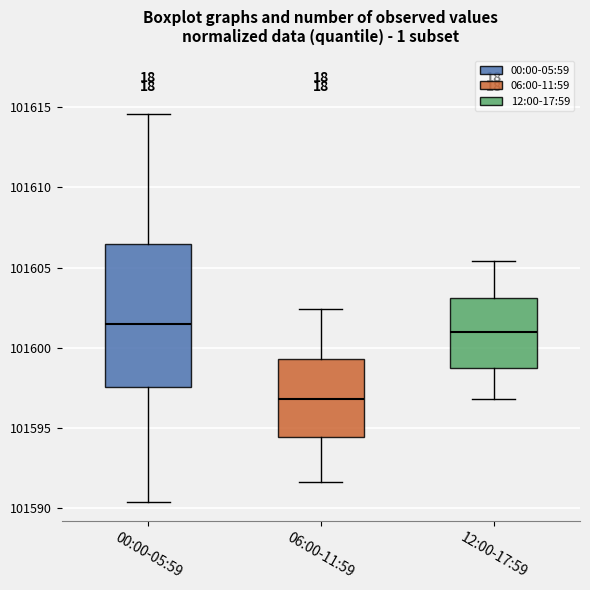

Comparing the boxes themselves (not the whiskers), which one is the tallest?

00:00-05:59